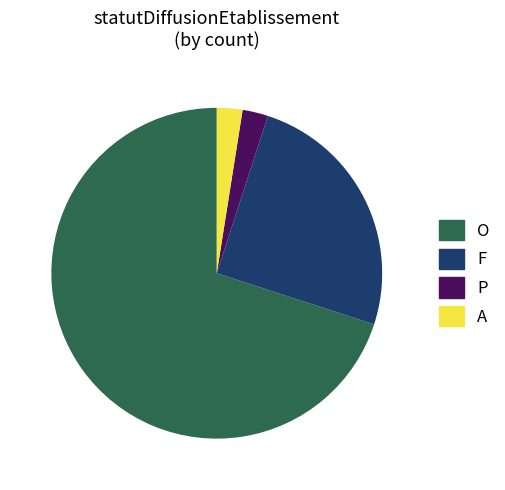

Between O and P, which is larger?

O